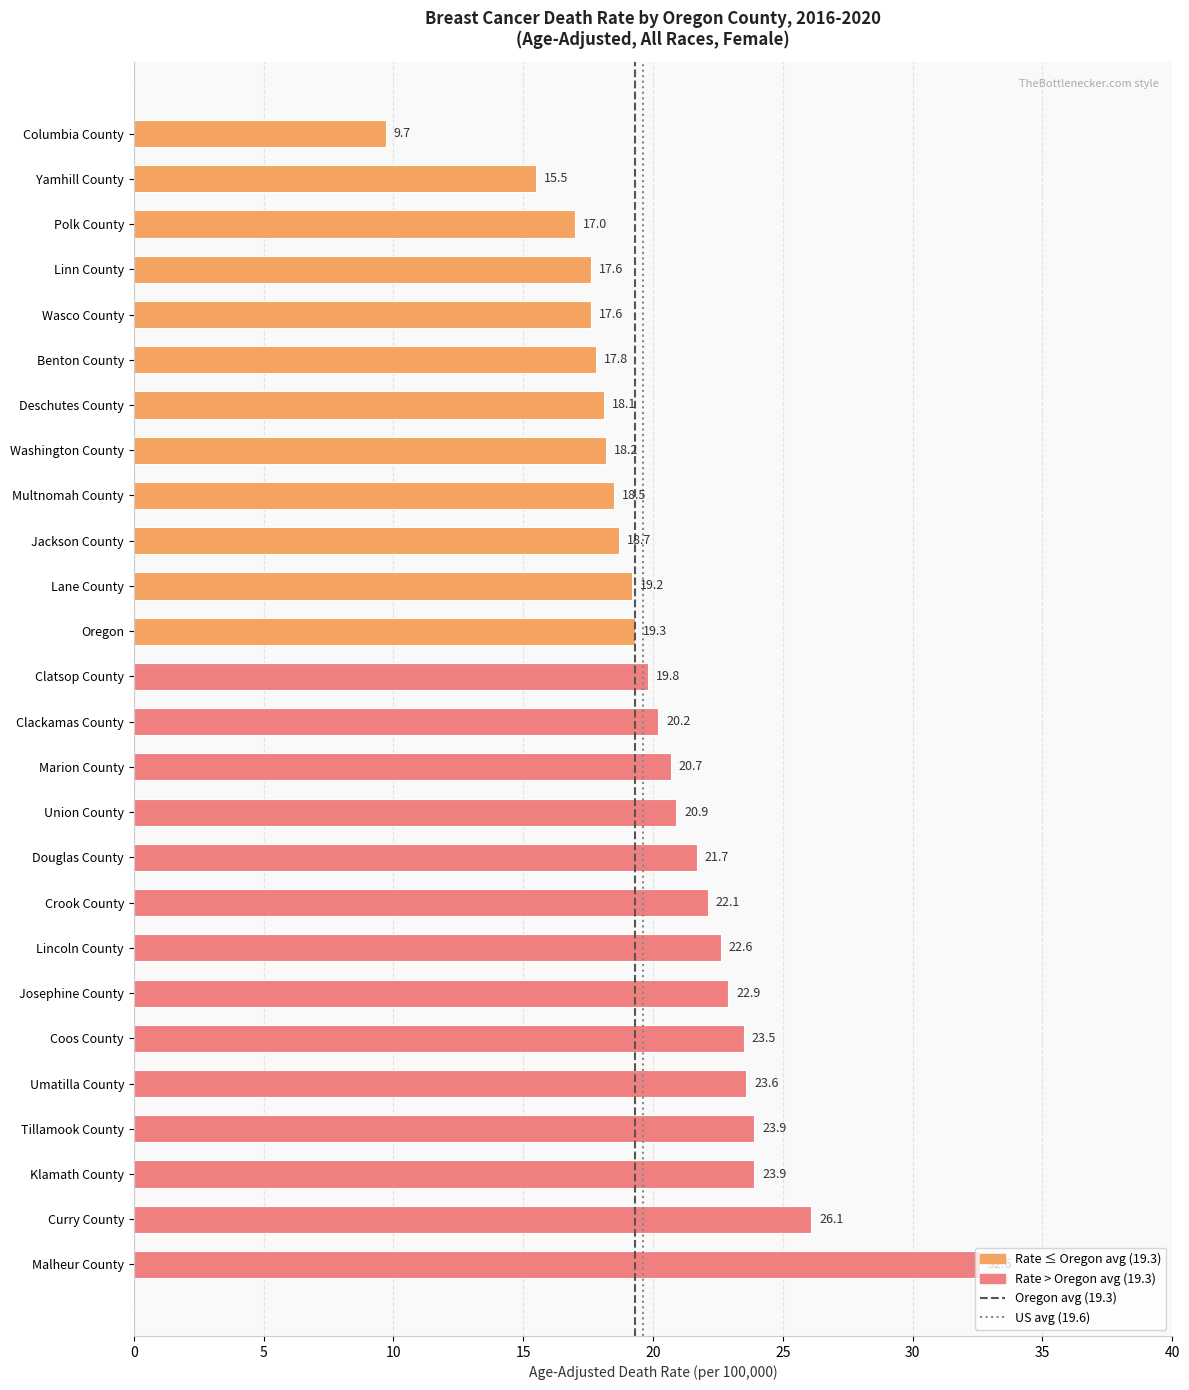

What value does the data have at Yamhill County?

15.5